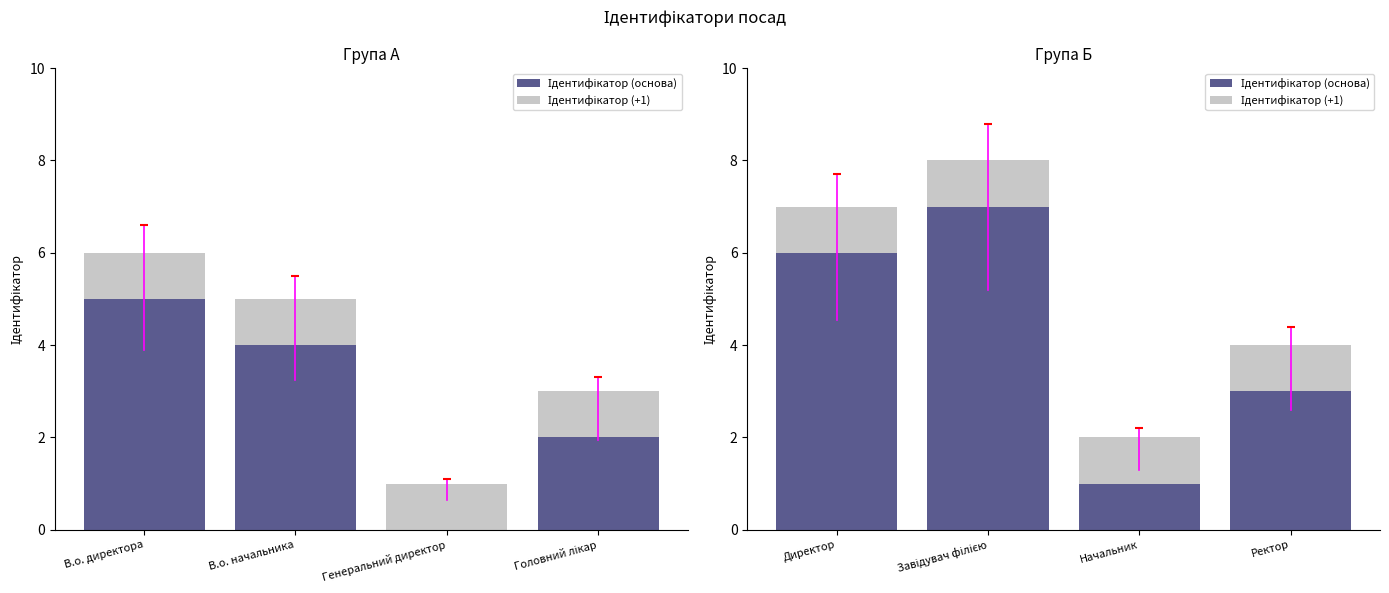

What is the maximum value for Ідентифікатор (основа)?

7